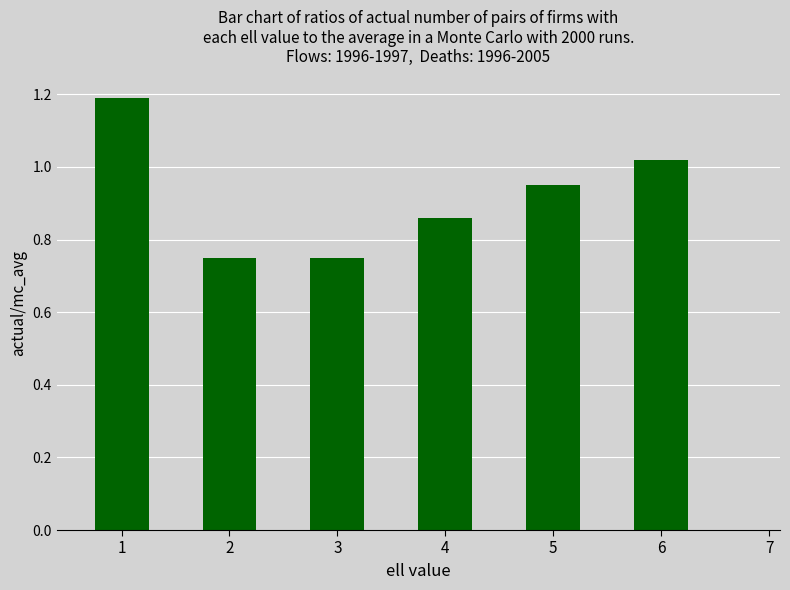

What is the difference between the second highest and minimum values?

0.3